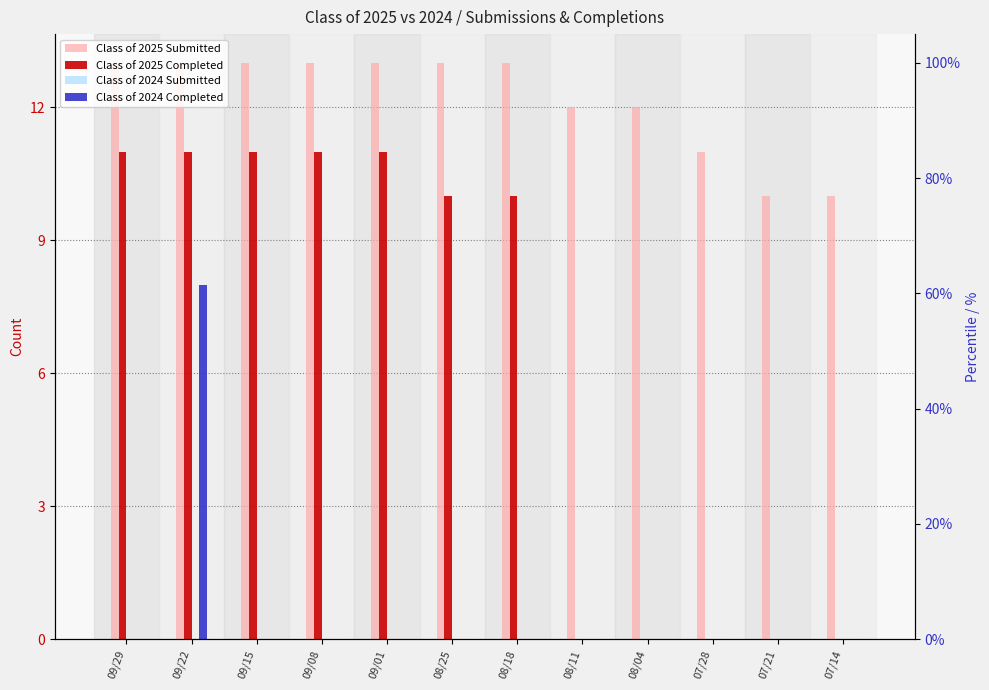

What is the lowest value of the Class of 2025 Submitted series?

10